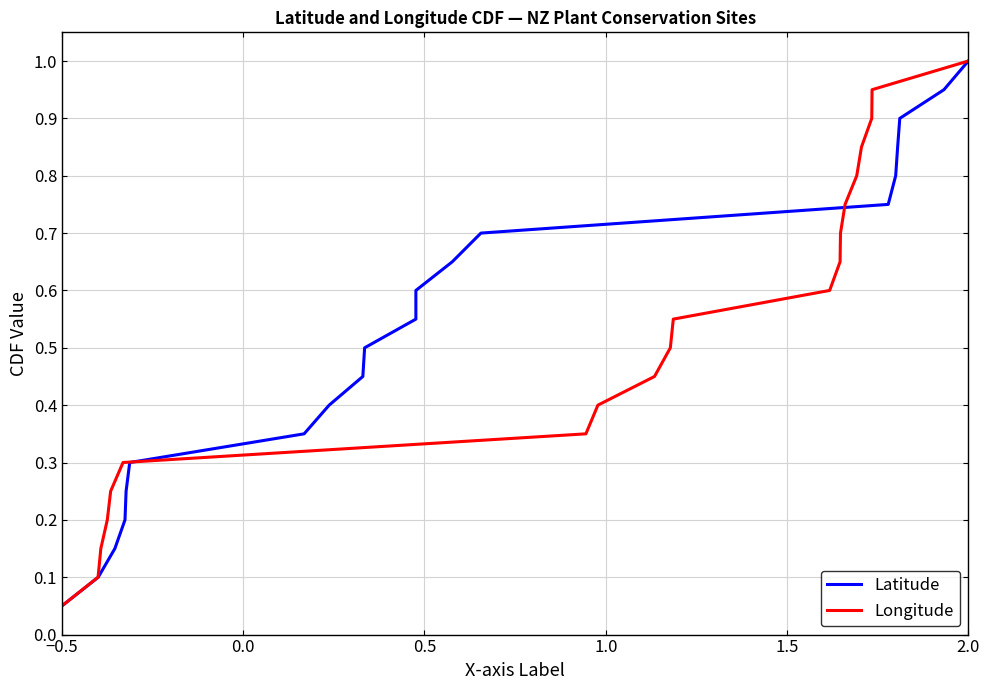

At which label does Longitude reach its peak?

2.0